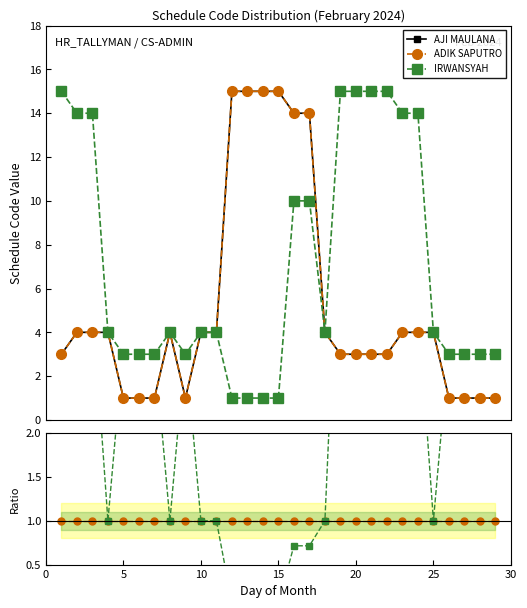

Is this an area chart (filled region under the line)?

No